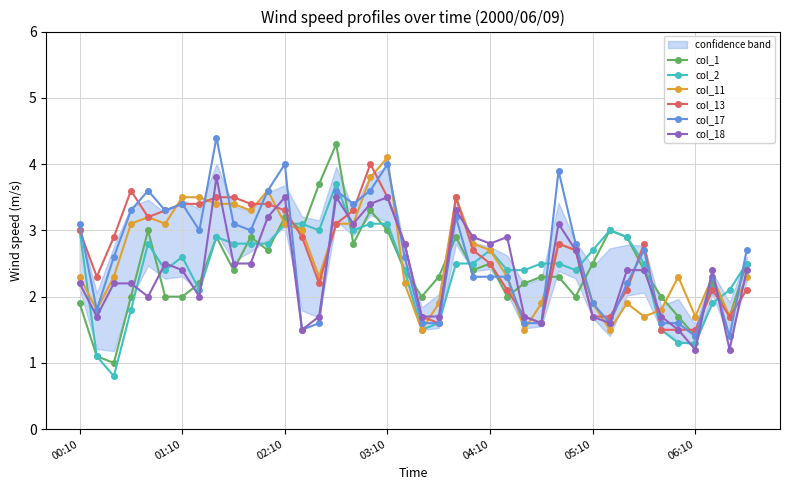

What is the maximum value for col_1?

4.3